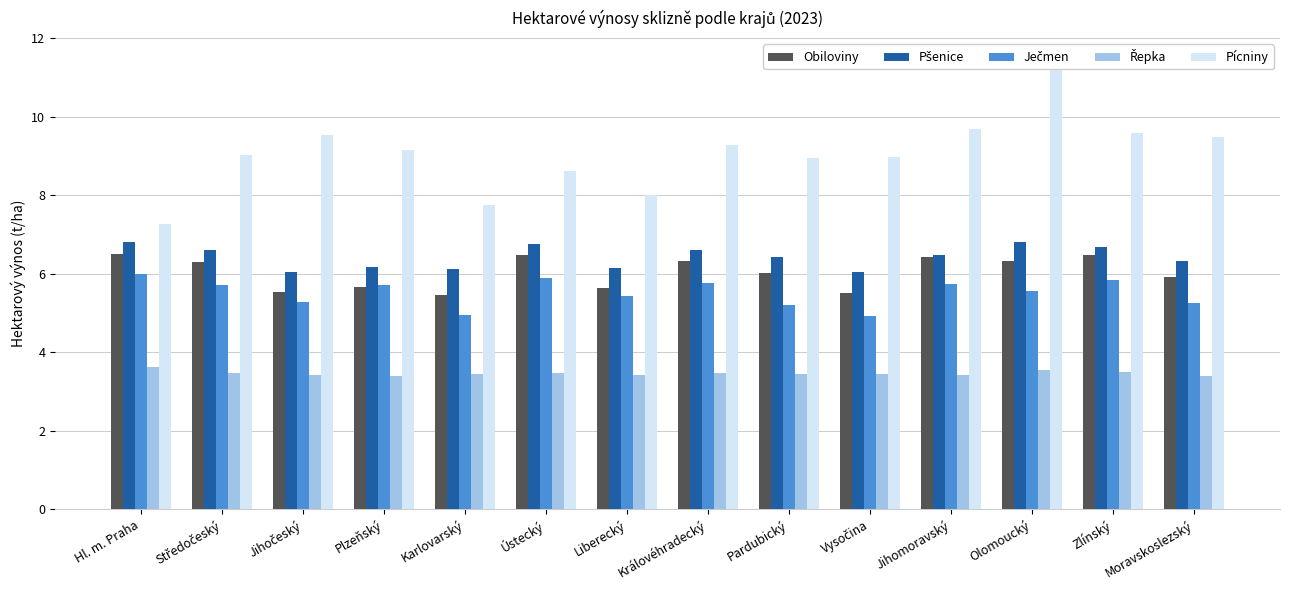

Rank the categories by Řepka value from lowest to highest.

Plzeňský, Moravskoslezský, Liberecký, Jihočeský, Jihomoravský, Karlovarský, Vysočina, Pardubický, Ústecký, Královéhradecký, Středočeský, Zlínský, Olomoucký, Hl. m. Praha